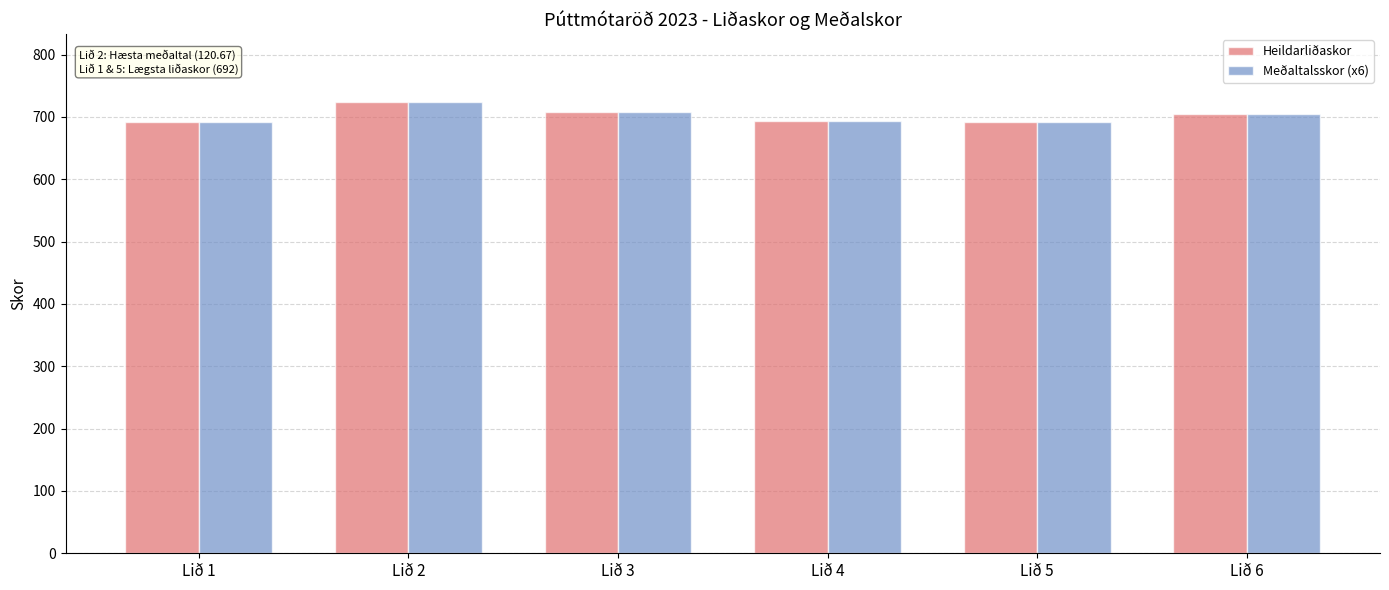

What is the difference between the Meðaltalsskor (x6) values at Lið 1 and Lið 3?

16